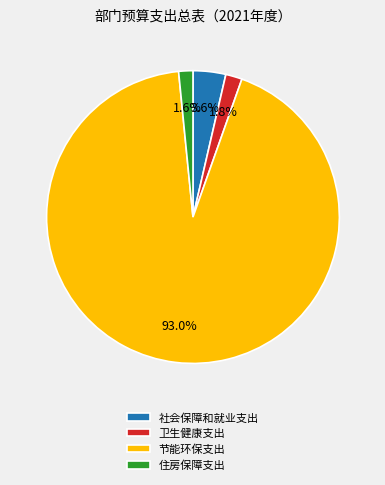

How many segments does this pie chart have?

4